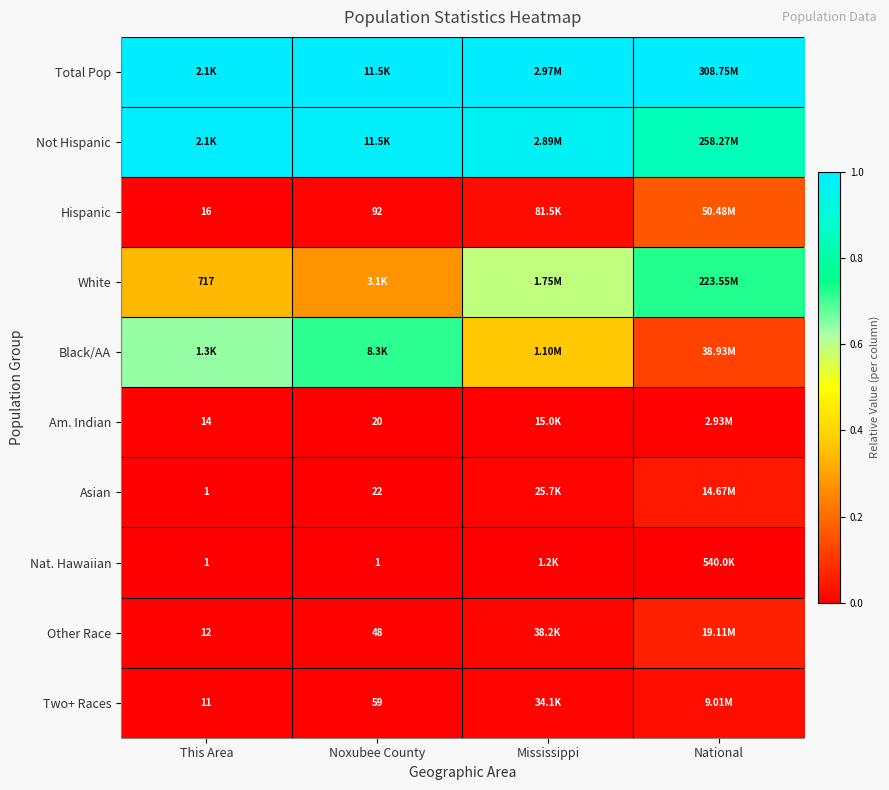

The Asian series shows 0.0 at Mississippi. True or false?

False